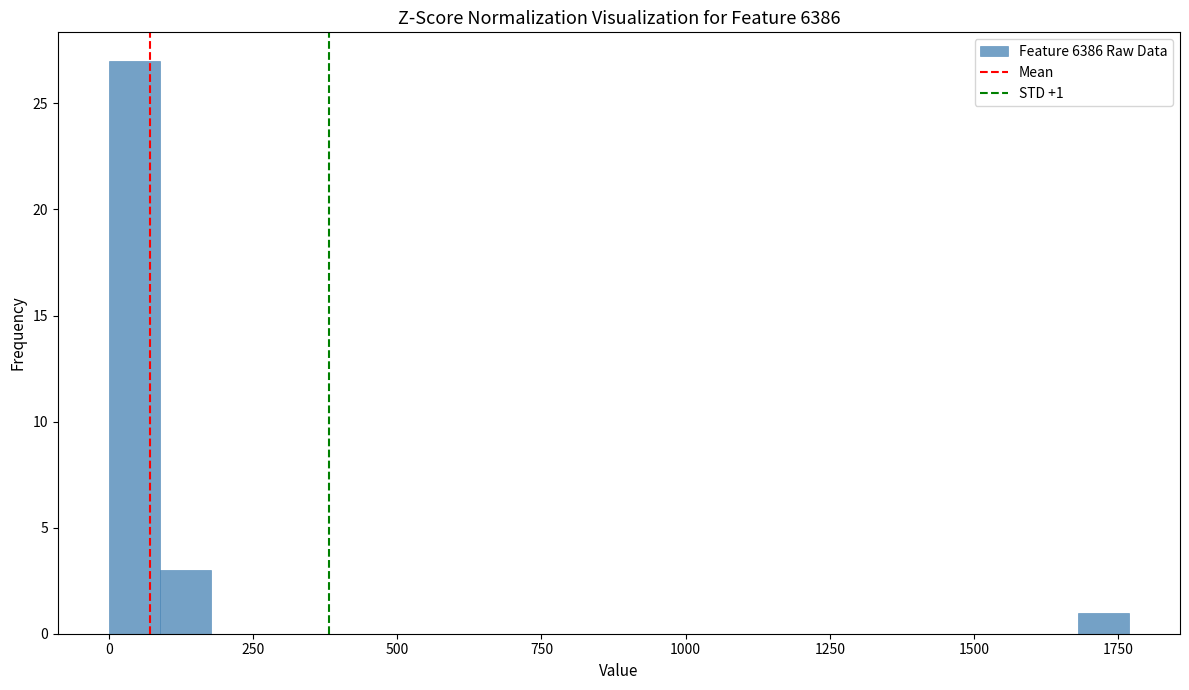

Around what value on the x-axis is the tallest bar? Give the approximate position of its centre, as read against the axis.

50